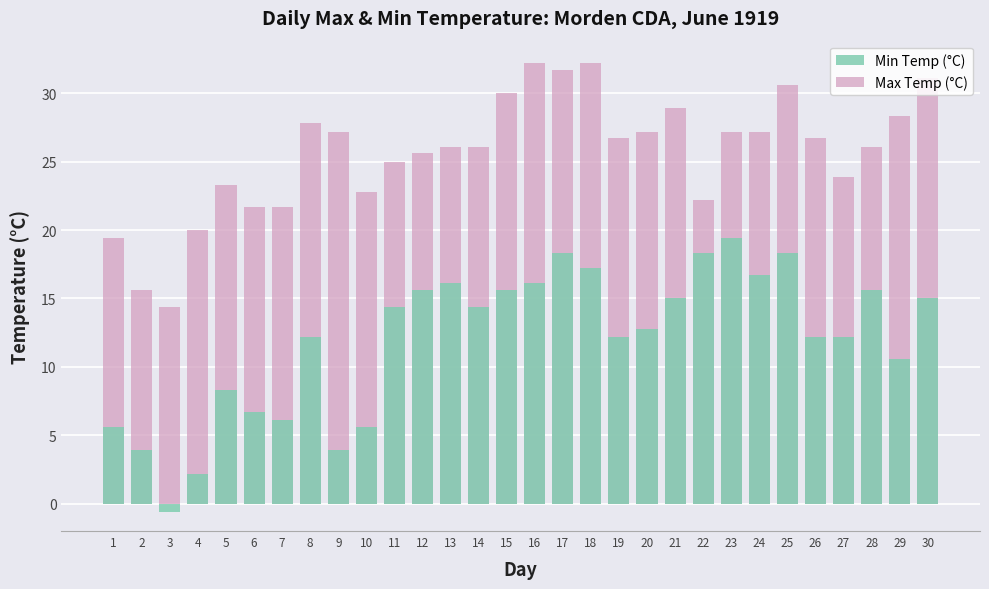

What is the value of the Max Temp (°C) bar at the 14th from the left?

26.1